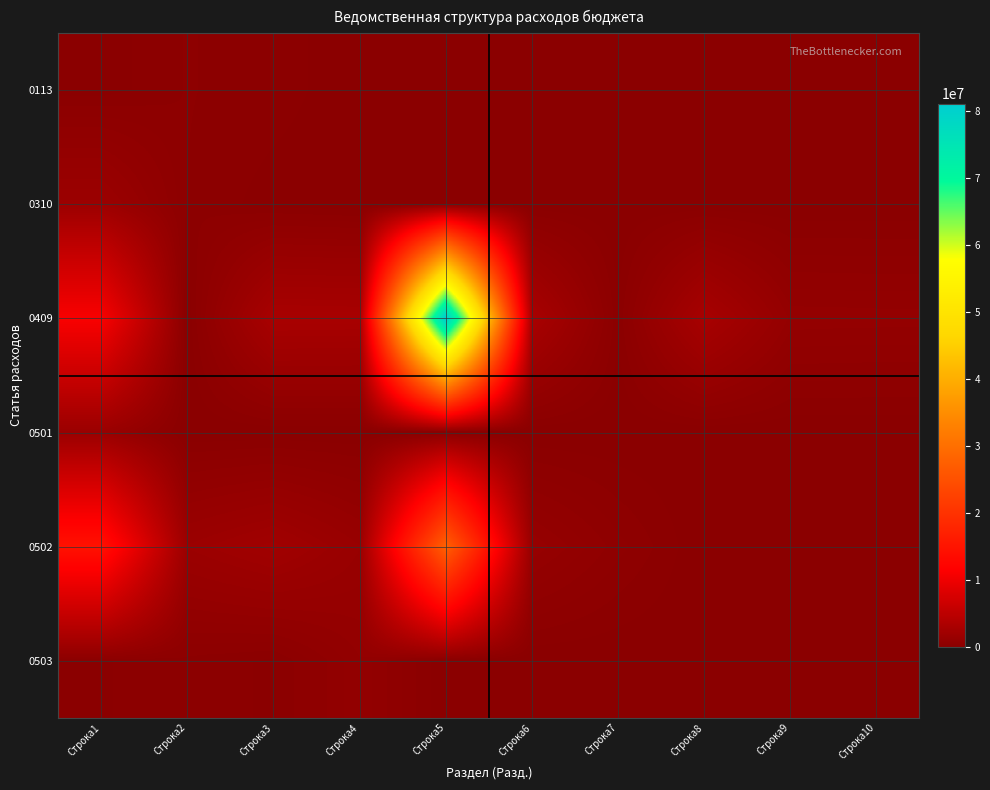

What is the spread (max minus min) of values at Строка3?

3030089.4